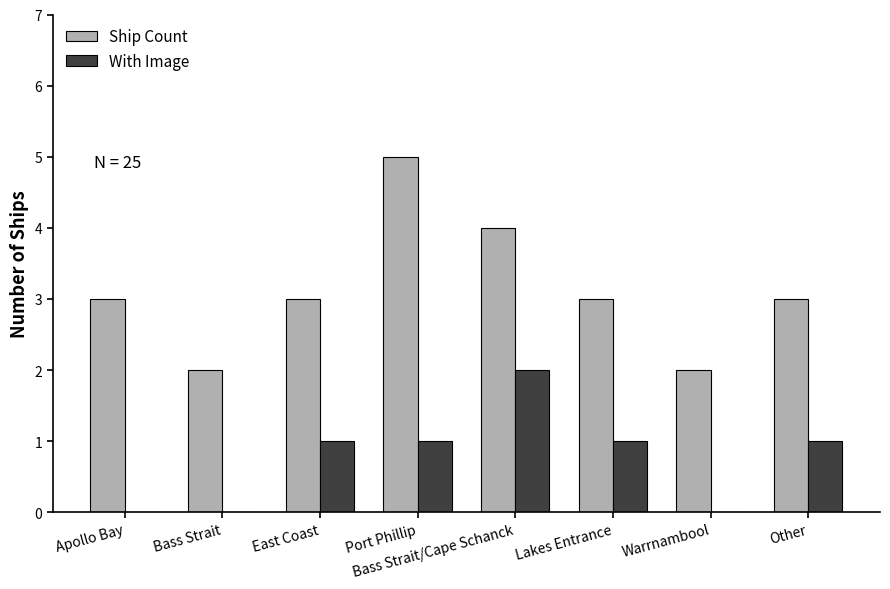

What is the greatest value displayed?

5